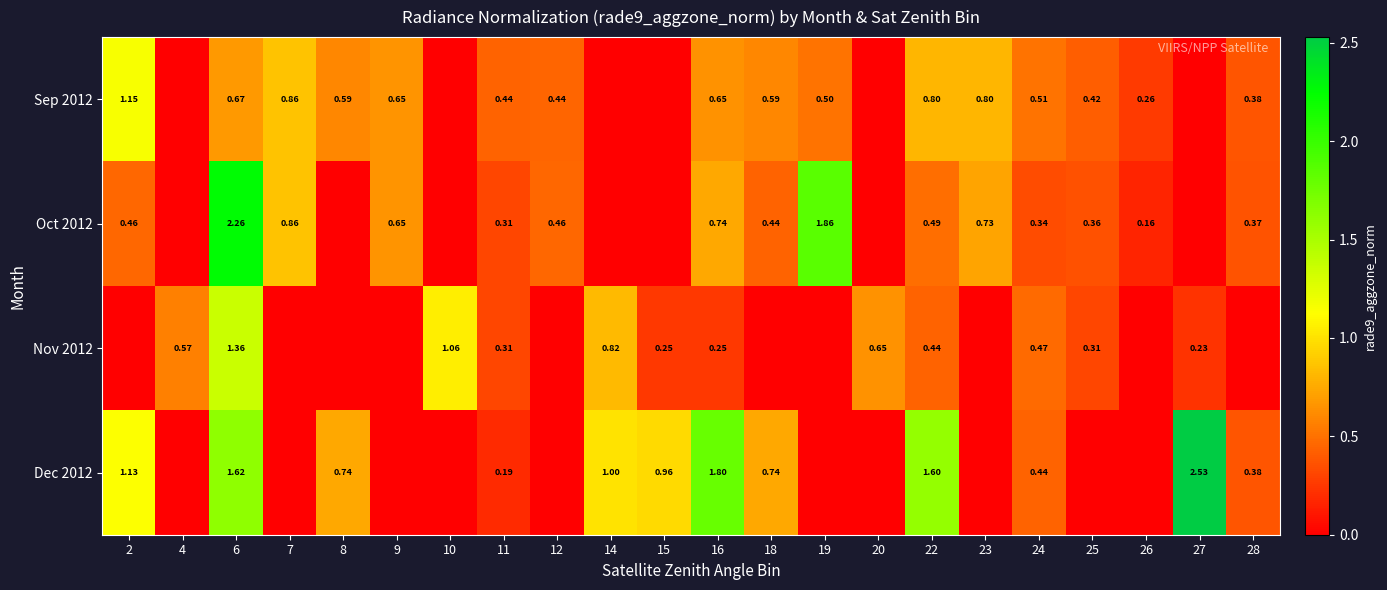

Between 26 and 7, which is larger?

7